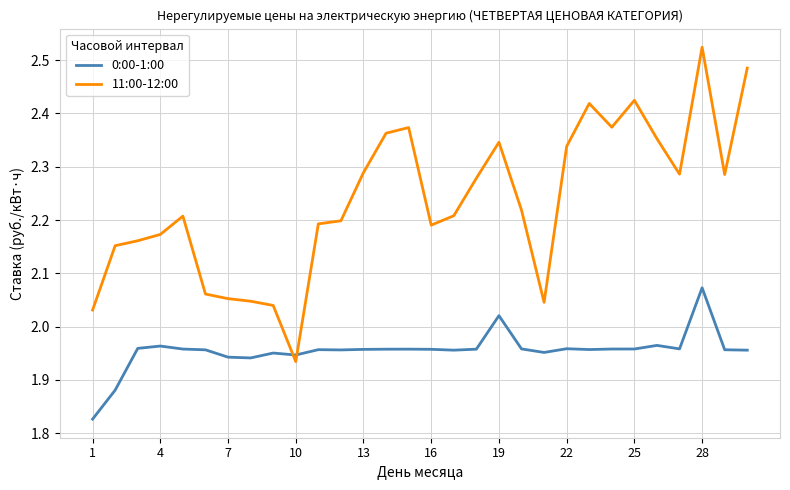

Which series has the widest spread of values?

11:00-12:00